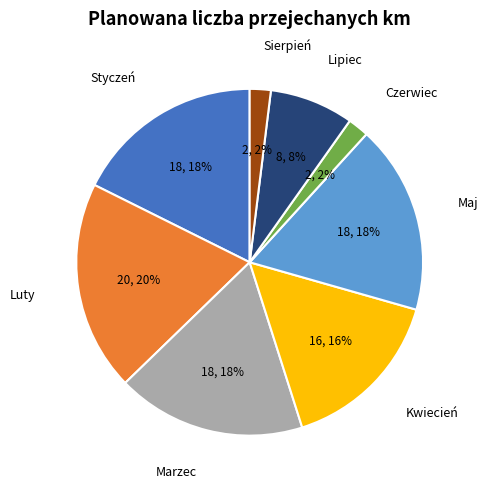

How many segments does this pie chart have?

8